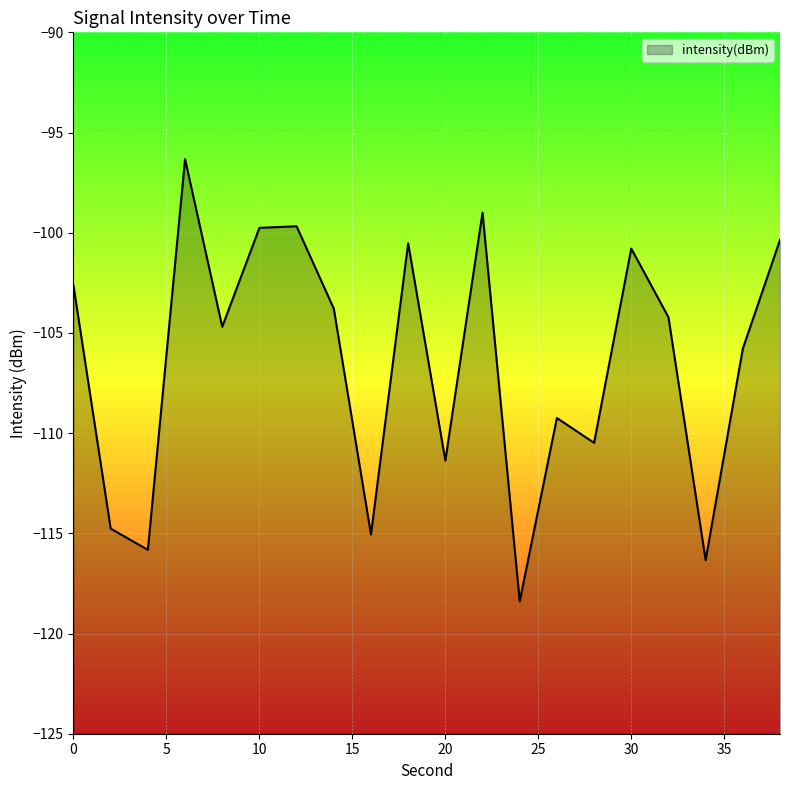

List the labels in order of value, smallest first.

24, 34, 4, 16, 2, 20, 28, 26, 36, 8, 32, 14, 0, 30, 18, 38, 10, 12, 22, 6